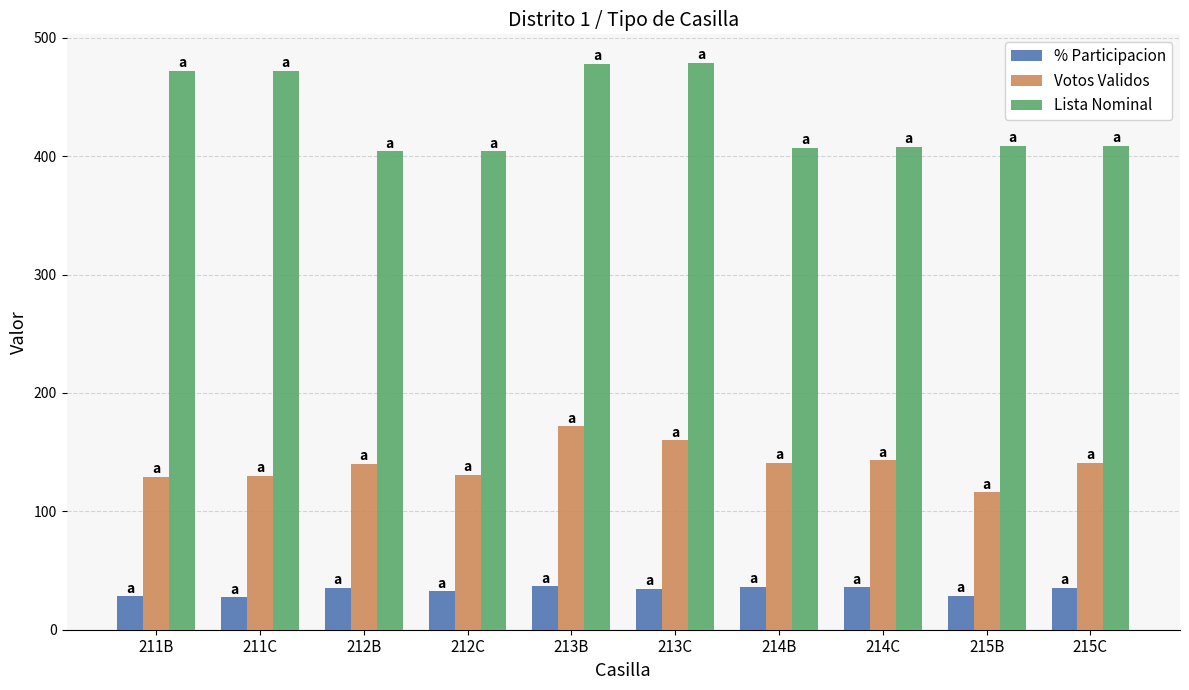

What is the total value across all series at 214C?

586.8